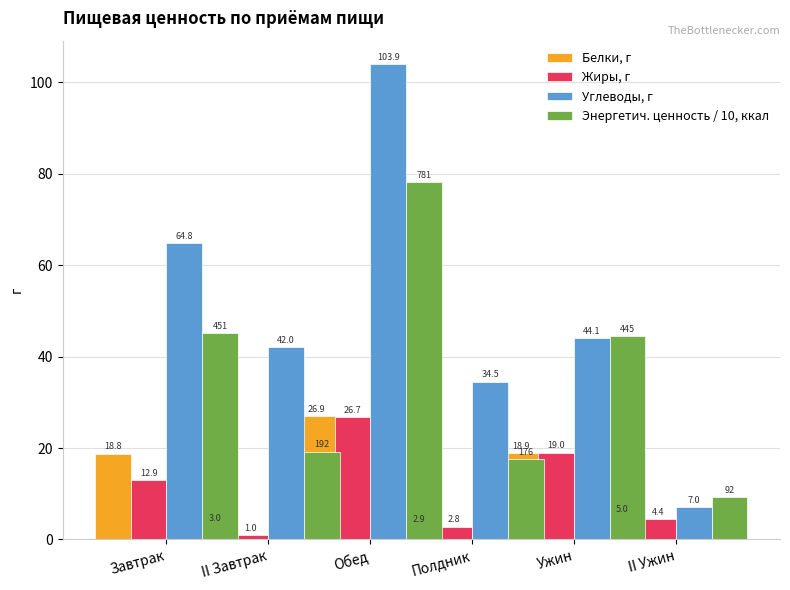

Which series changed the most between Завтрак and II Ужин?

Углеводы, г